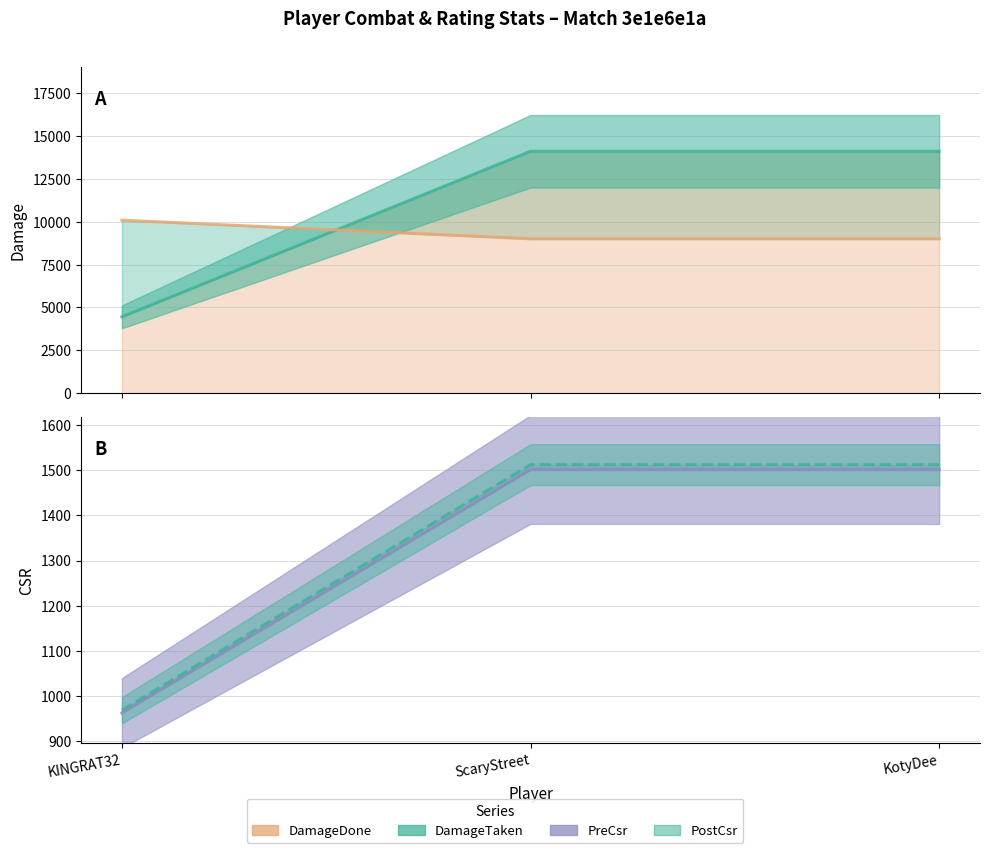

Which category has the highest value in the PostCsr series?

ScaryStreet